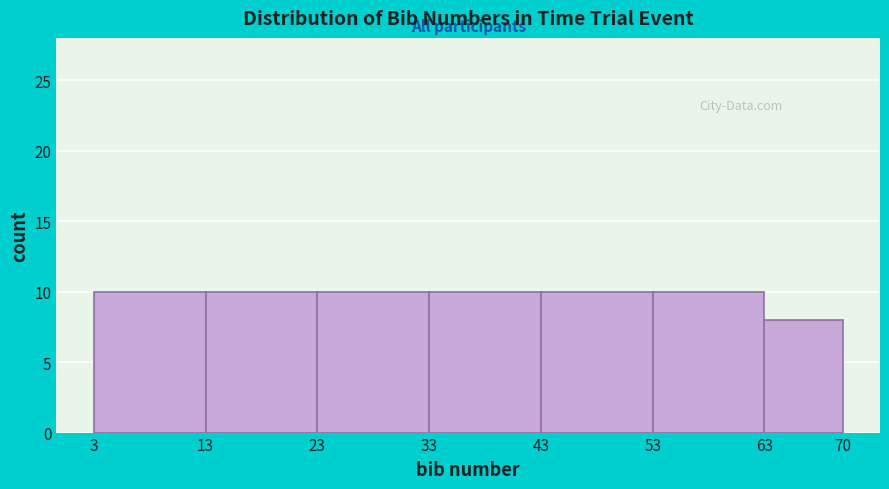

Reading left to right, transcribe this chart: for each bar, give the range it covers on the x-axis and its height. The values are not printed on the chart, so give them approximately, as read against the axis.

3 to 13: 10
13 to 23: 10
23 to 33: 10
33 to 43: 10
43 to 53: 10
53 to 63: 10
63 to 70: 8